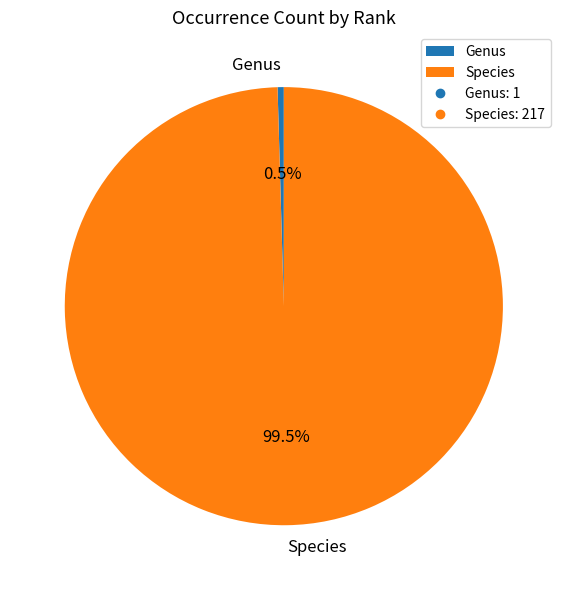

Rank the categories by value from highest to lowest.

Species, Genus